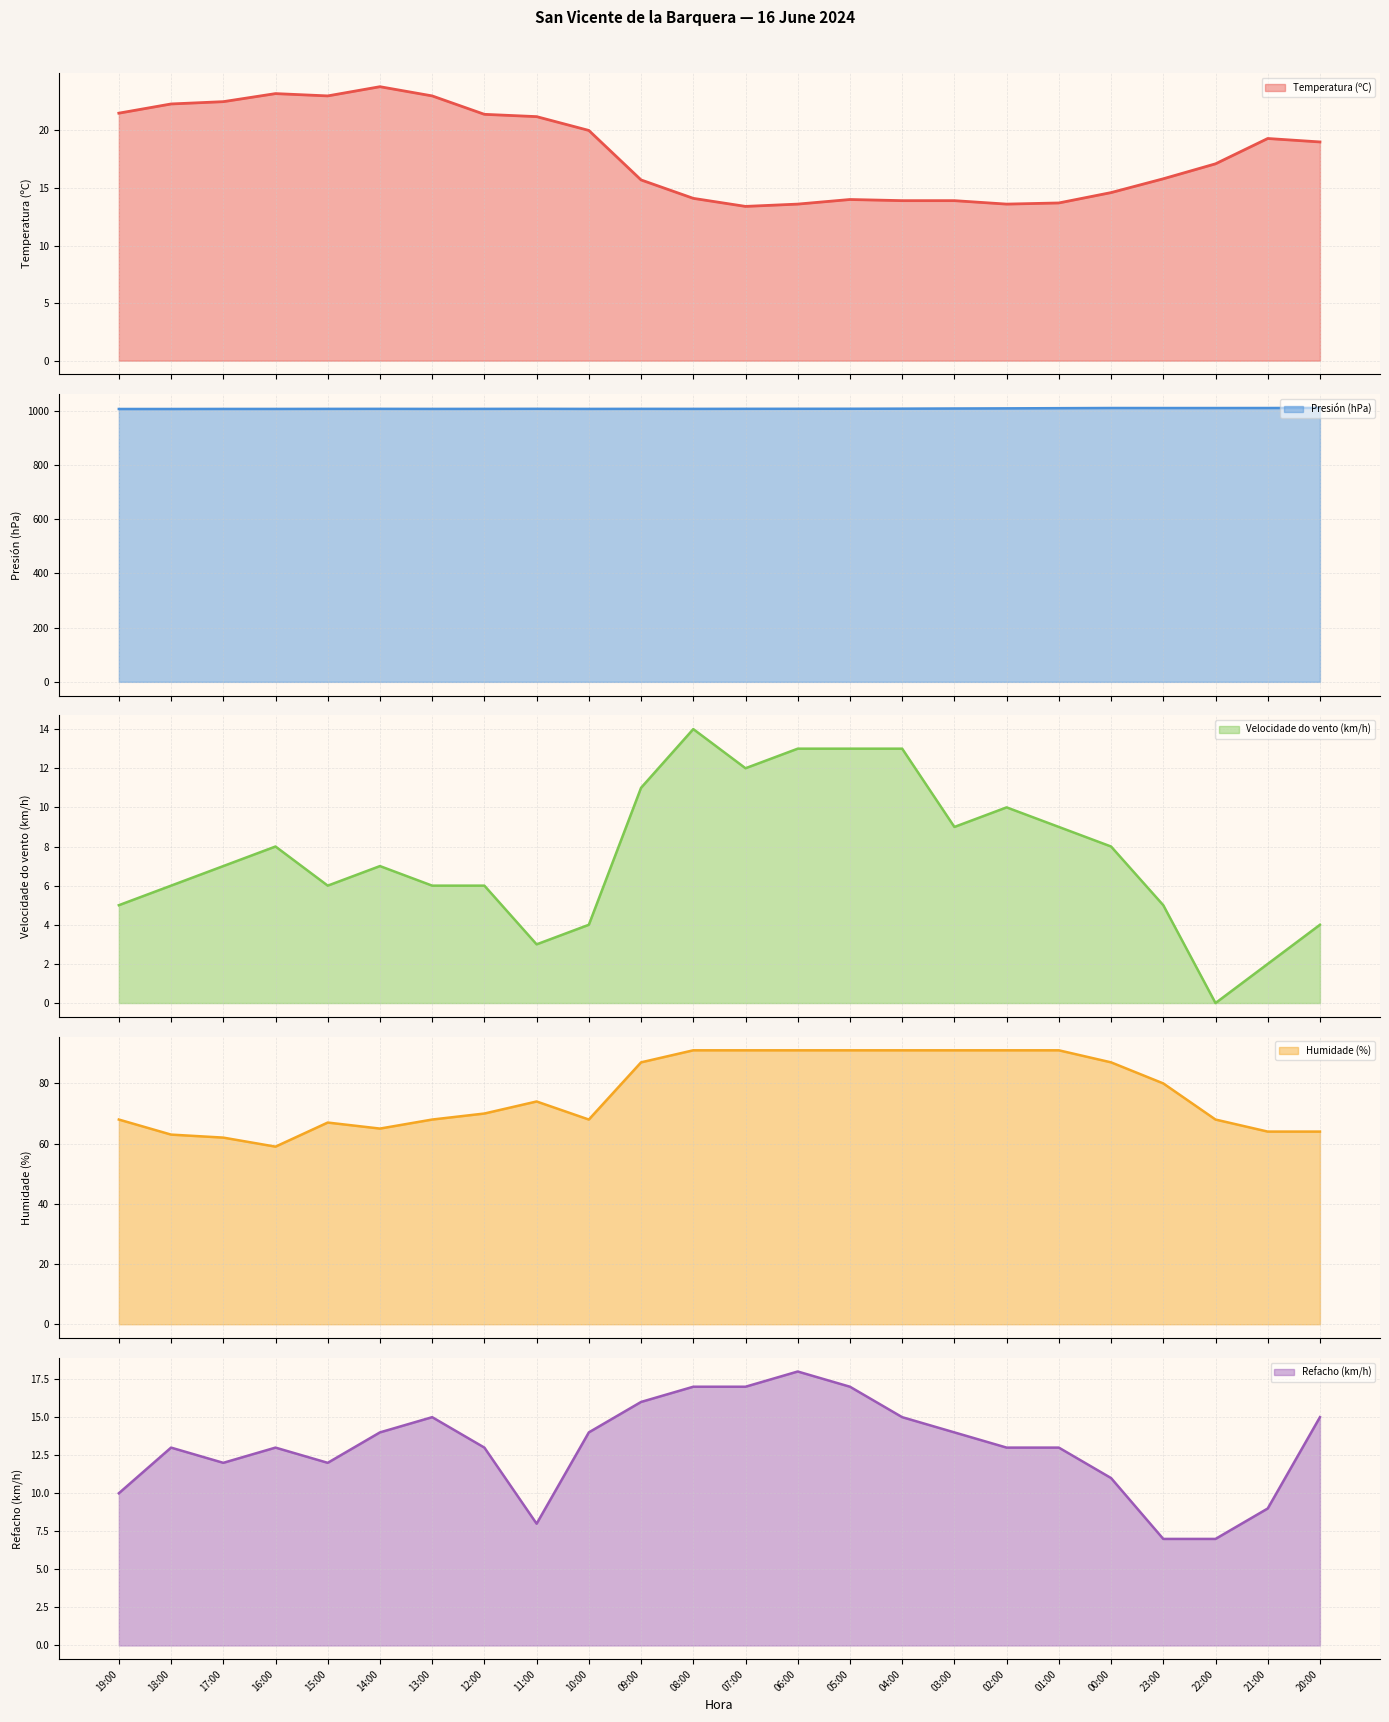

The Presión (hPa) series shows 1007.3 at 18:00. True or false?

True